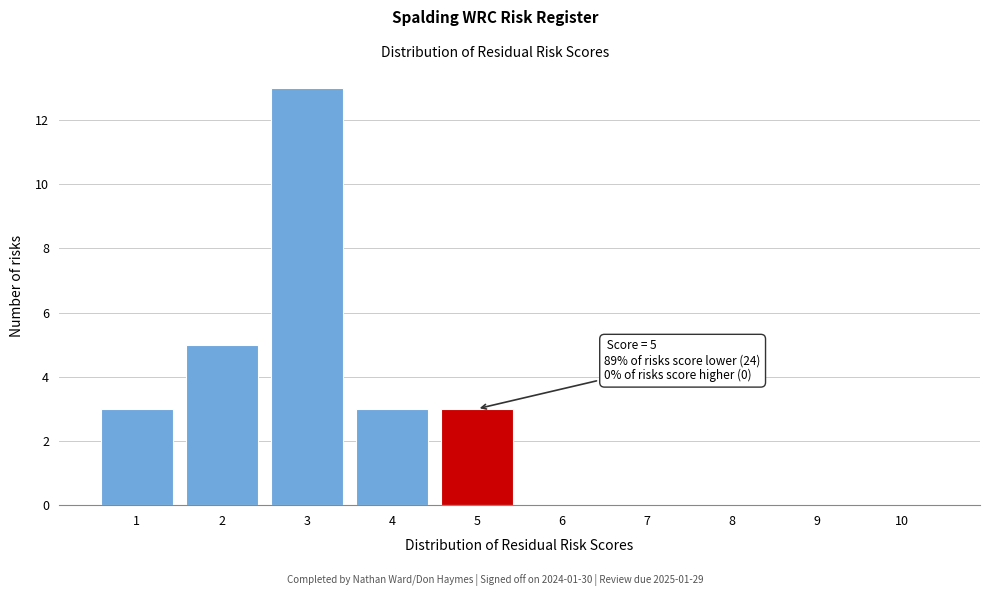

Over which range of the x-axis is the bar tallest?

2.5 to 3.5